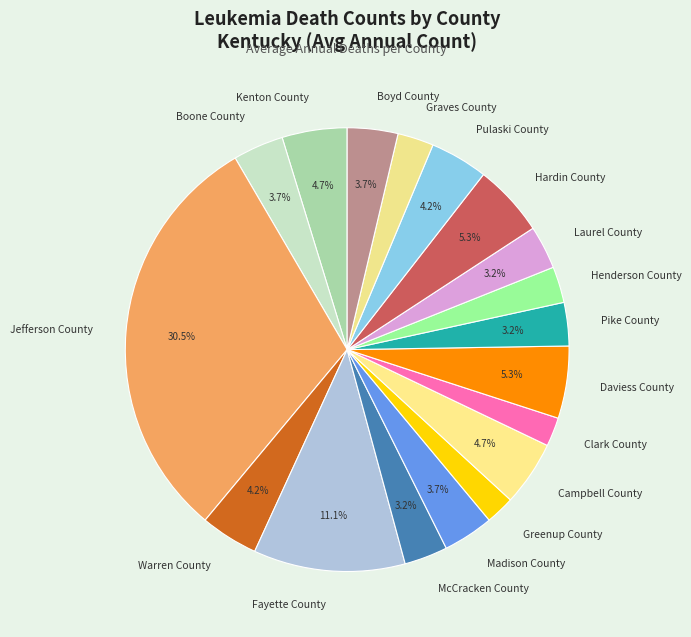

Do Graves County and Laurel County together represent more than half of the pie?

No